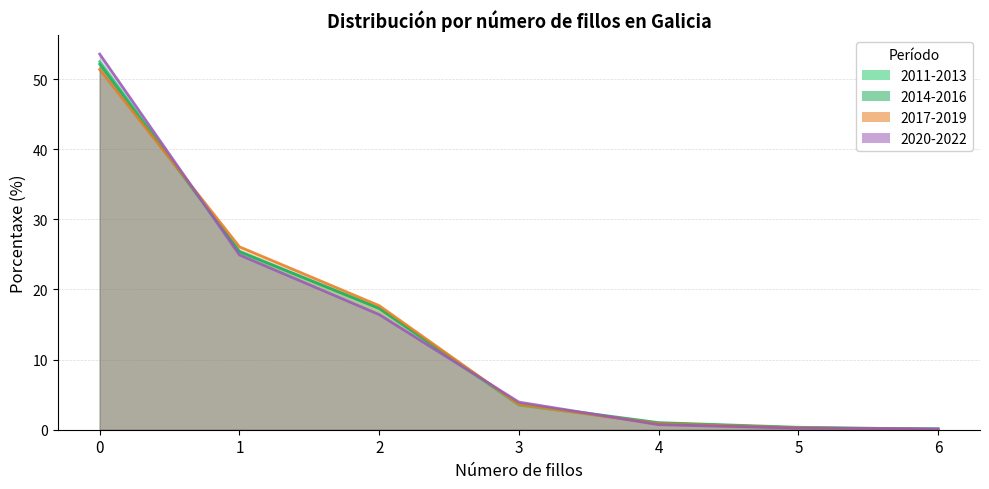

What is the difference between the second highest and minimum values in the 2020-2022 series?

24.8